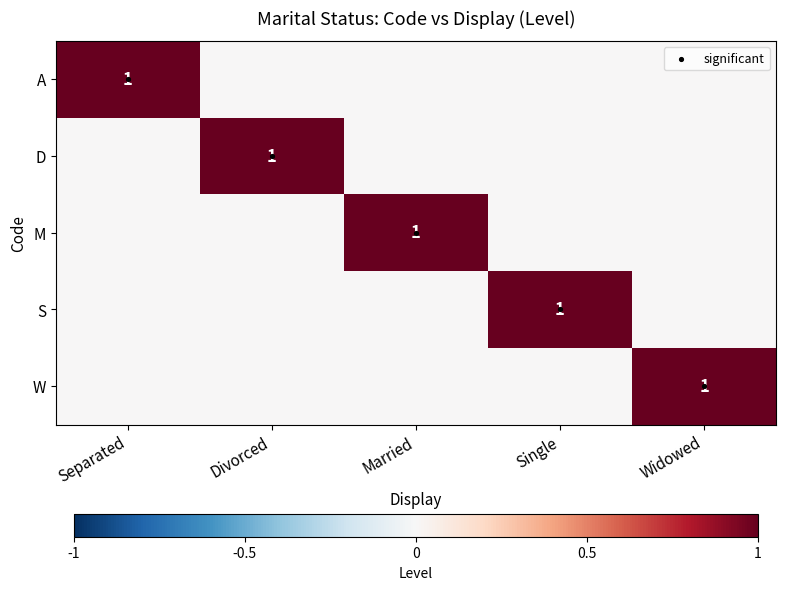

What is the greatest value displayed?

4